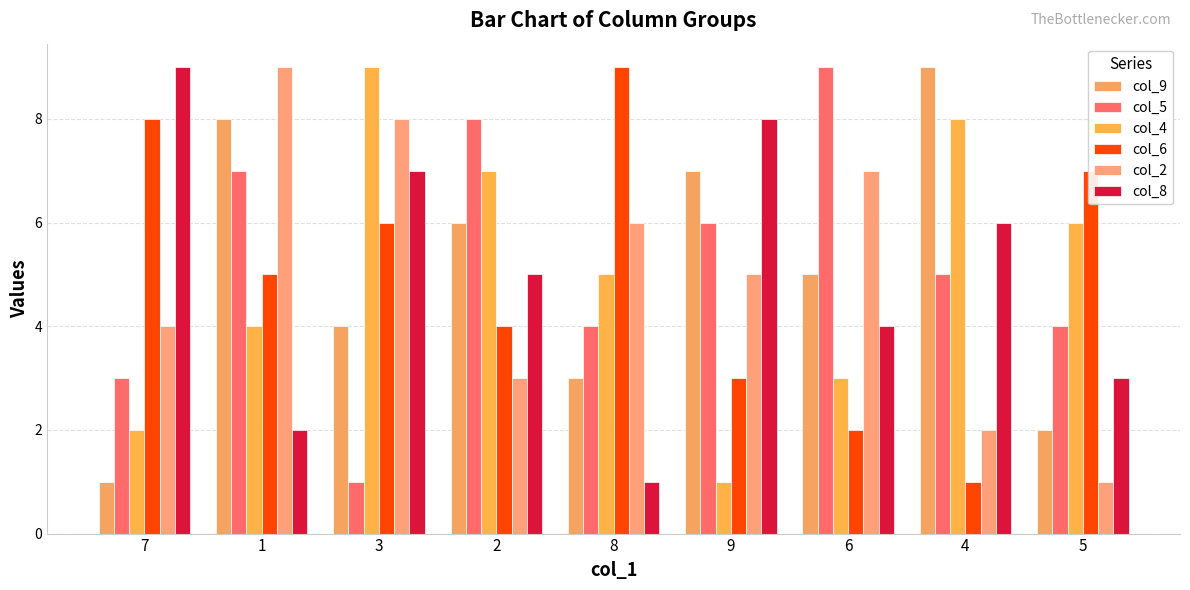

What is the difference between the highest and lowest values at 1?

7